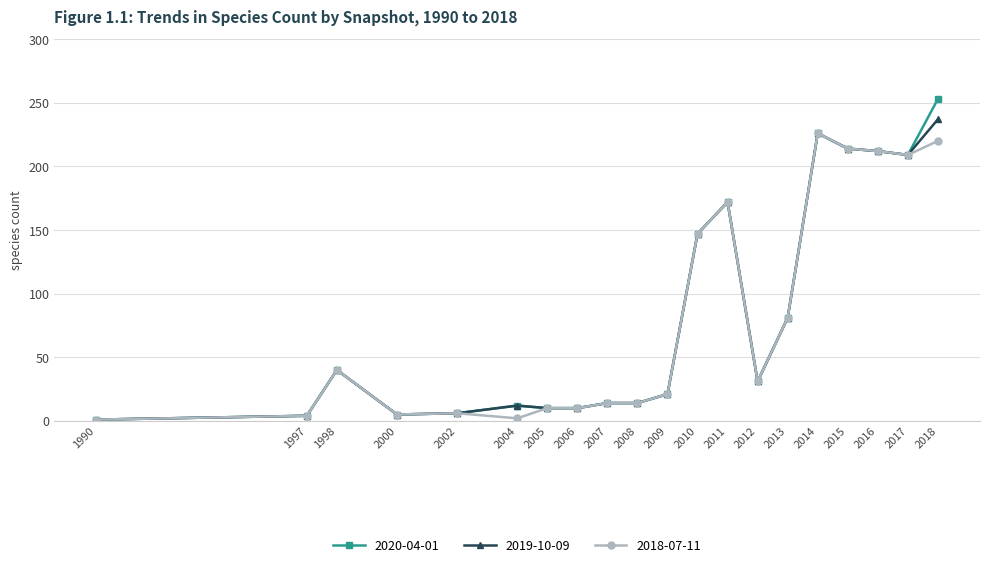

True or false: 2018-07-11 has more than 1 interior local peaks.

True